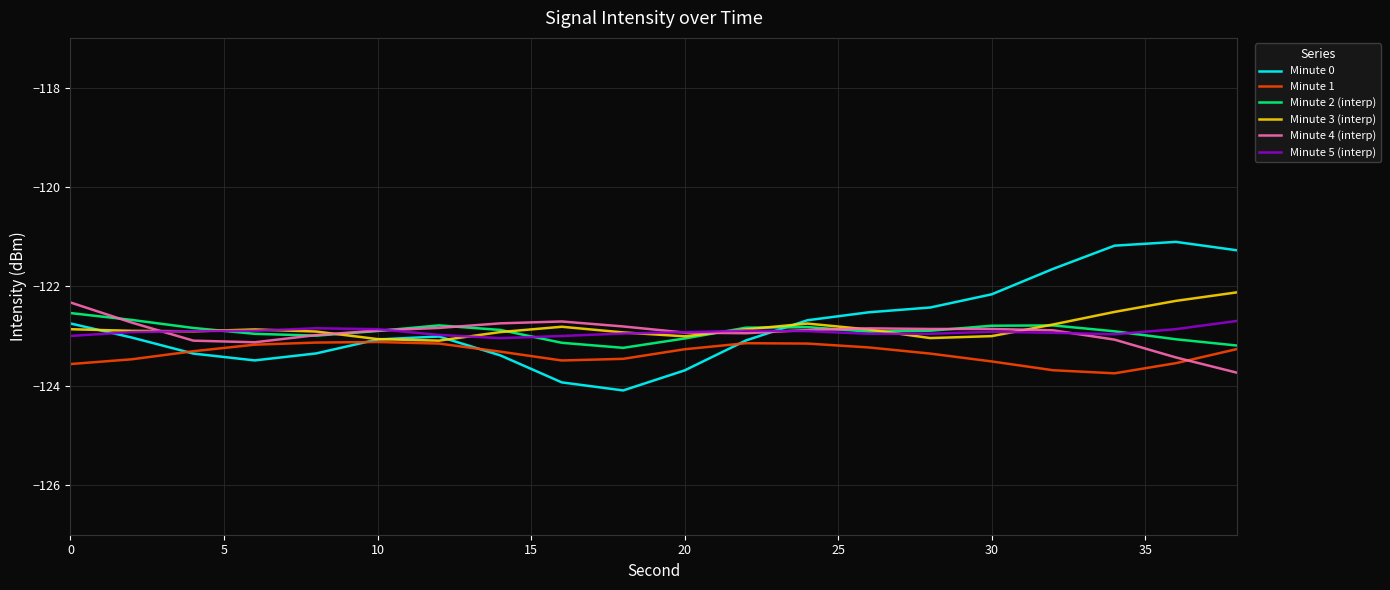

How many lines are shown in the chart?

6